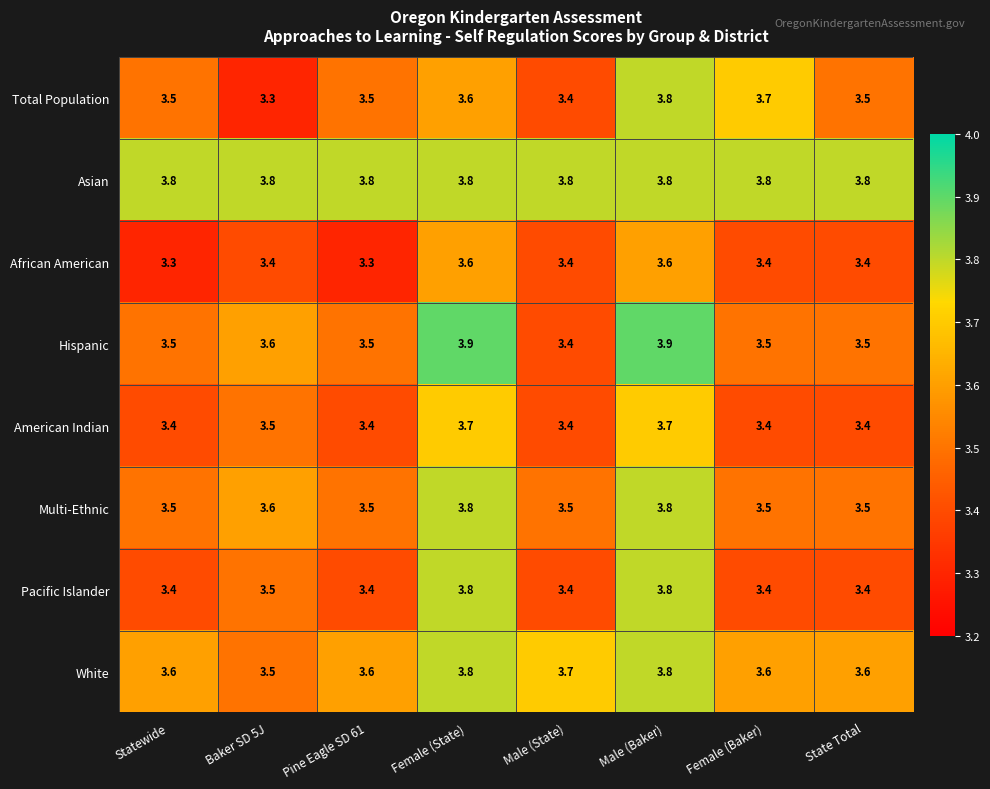

The value of Hispanic at Female (Baker) is 1.5. True or false?

False